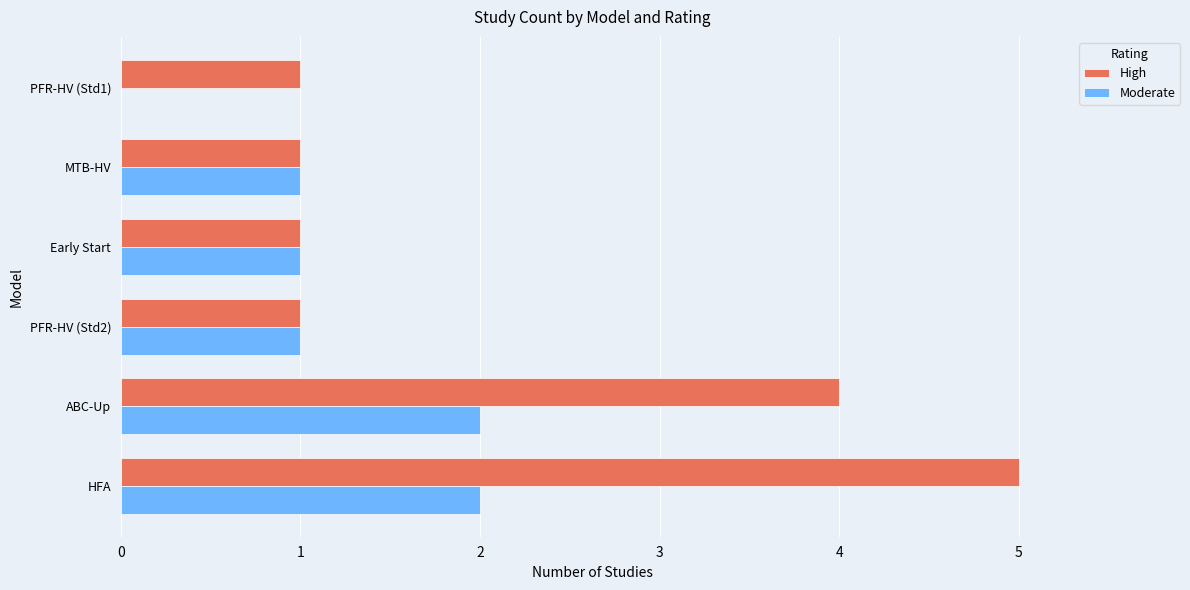

Is it true that Moderate equals 2 at MTB-HV?

False